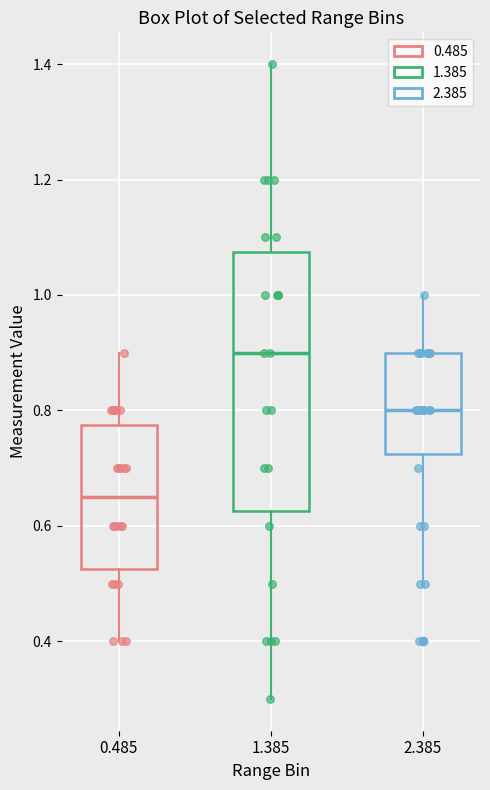

Reading left to right, transcribe this box plot: for each box, give where its median line is, the range the box spans, and where its two whiskers end, as read against the y-axis. The values are not printed on the chart, so give them approximately, as read against the axis.

0.485: median 0.66, box 0.52 to 0.78, whiskers 0.40 to 0.90
1.385: median 0.90, box 0.62 to 1.08, whiskers 0.30 to 1.40
2.385: median 0.80, box 0.72 to 0.90, whiskers 0.50 to 1.00